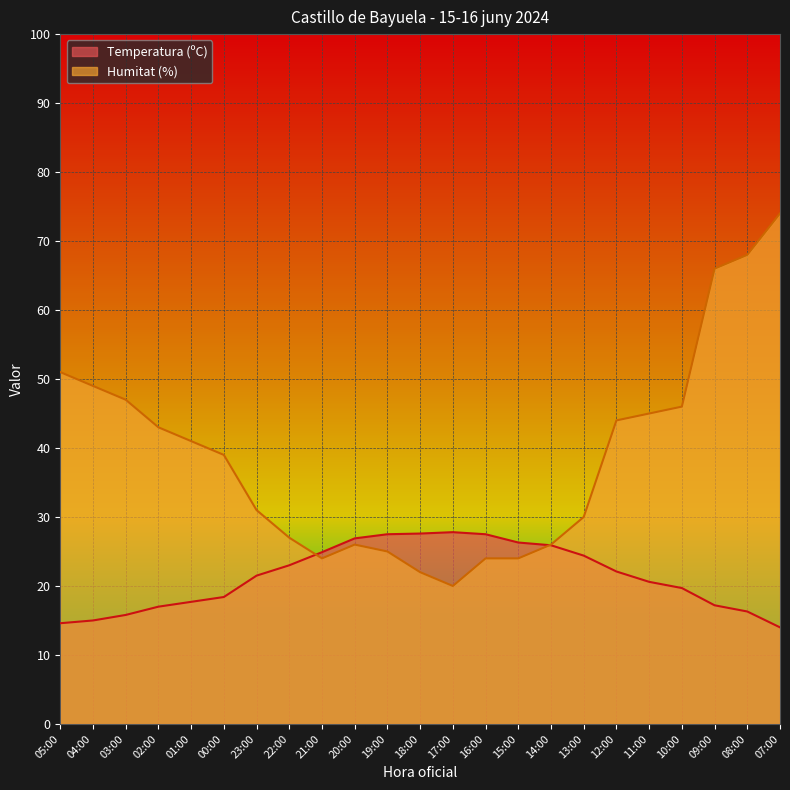

How many intersections are there between Humitat (%) and Temperatura (ºC)?

2